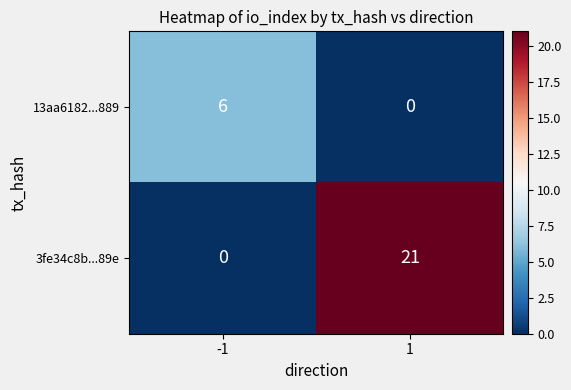

The 13aa6182...889 series shows 6 at -1. True or false?

True